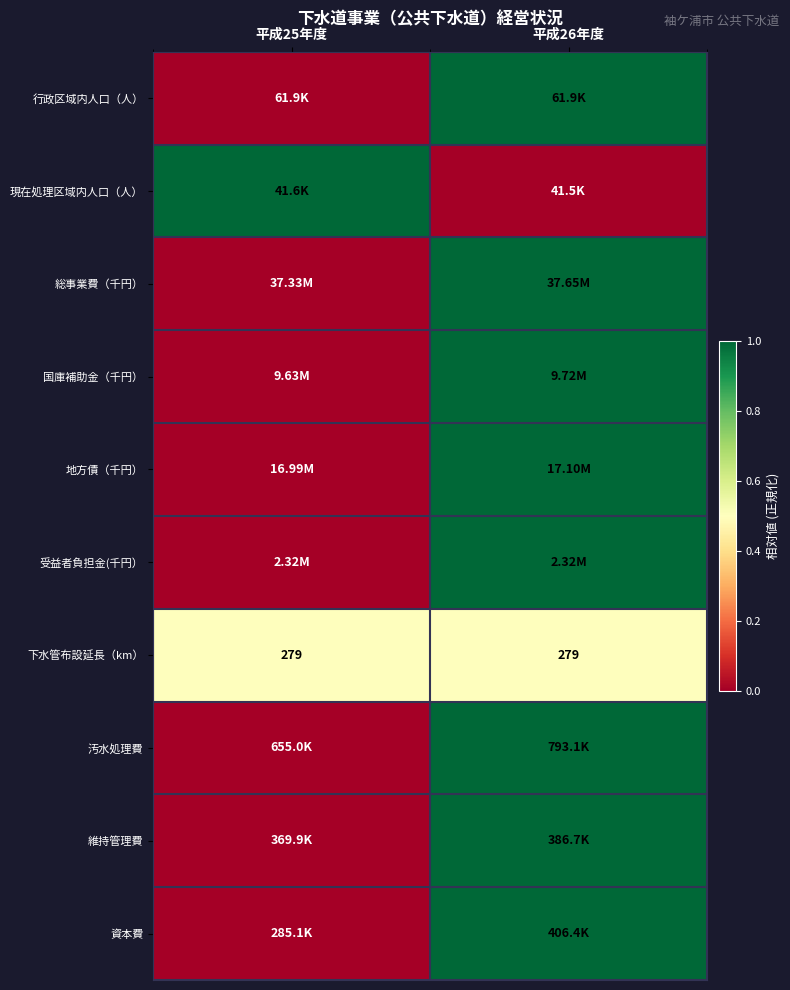

What is the sum of the 下水管布設延長（km） values at 平成26年度 and 平成25年度?

558